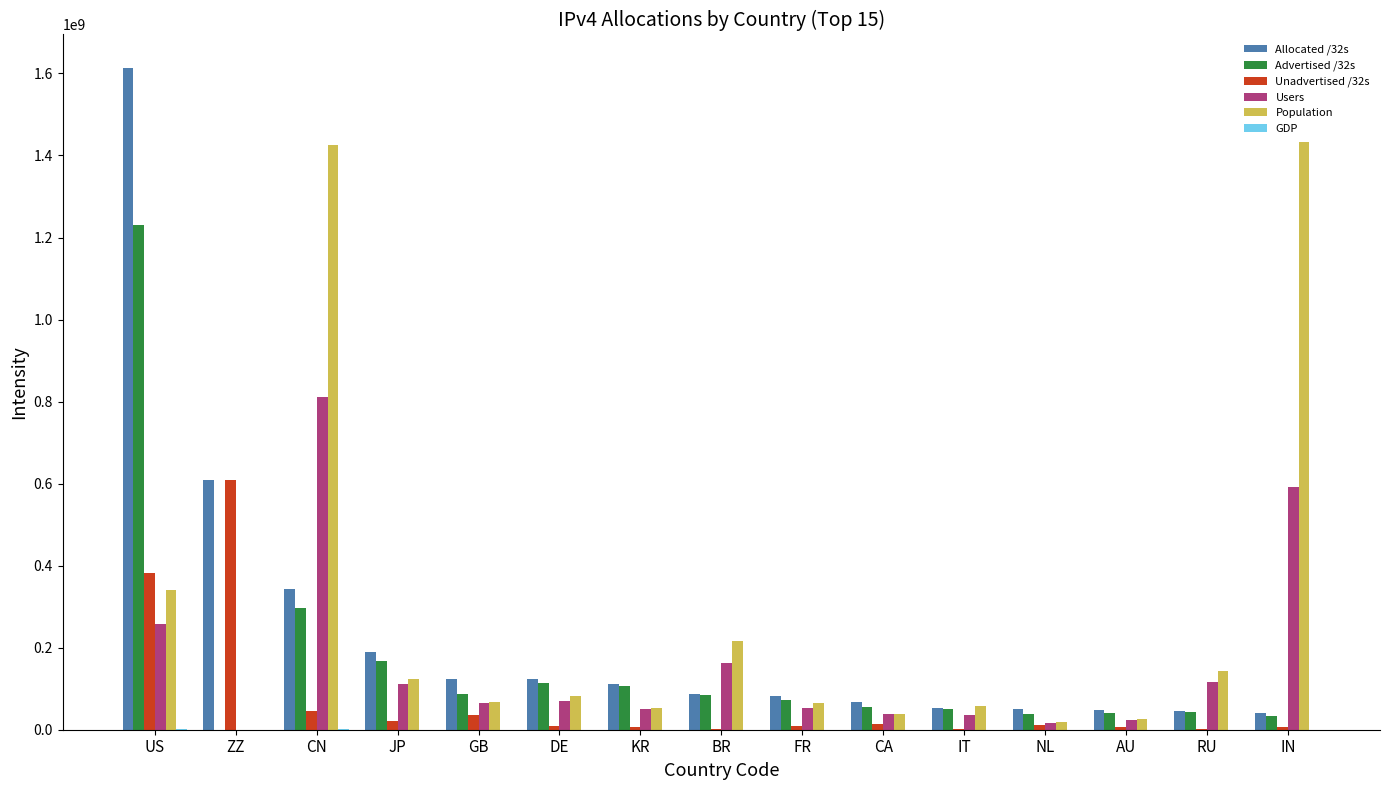

How many groups of bars are there?

15